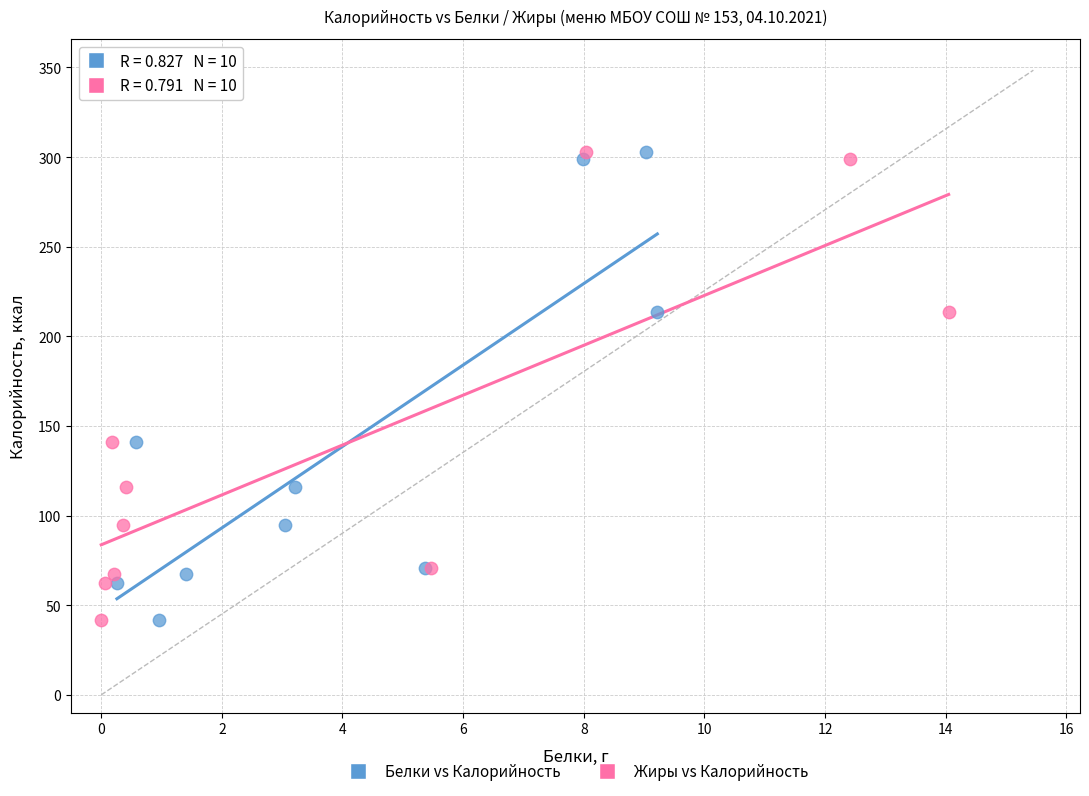

What are all the series names shown in the legend?

Белки vs Калорийность, Жиры vs Калорийность